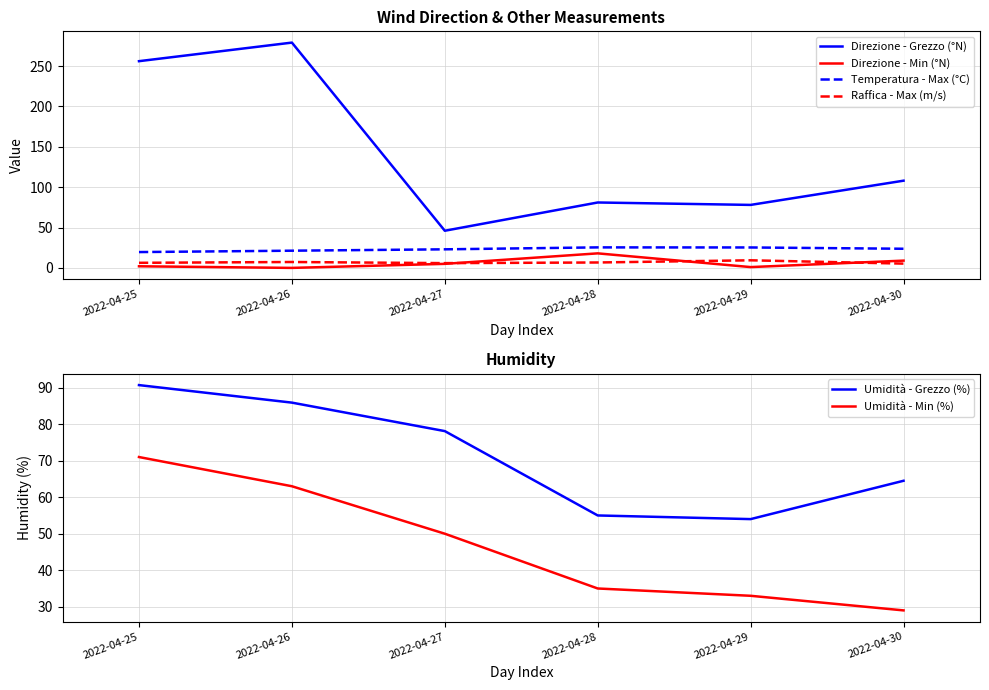

Does the chart display data point markers on the line(s)?

No